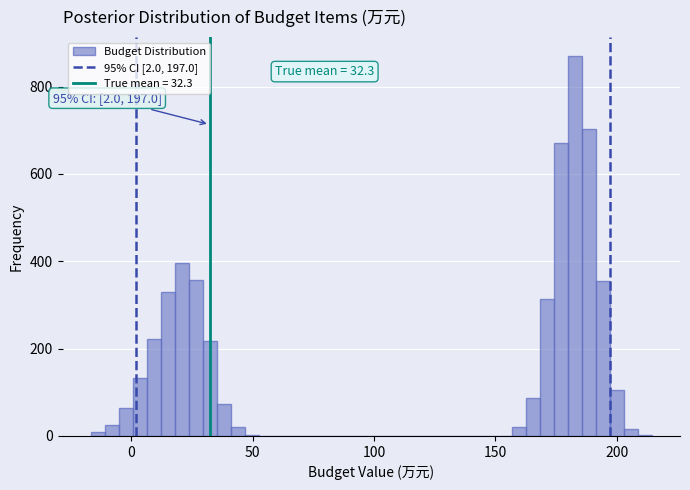

Around what value on the x-axis is the tallest bar? Give the approximate position of its centre, as read against the axis.

185